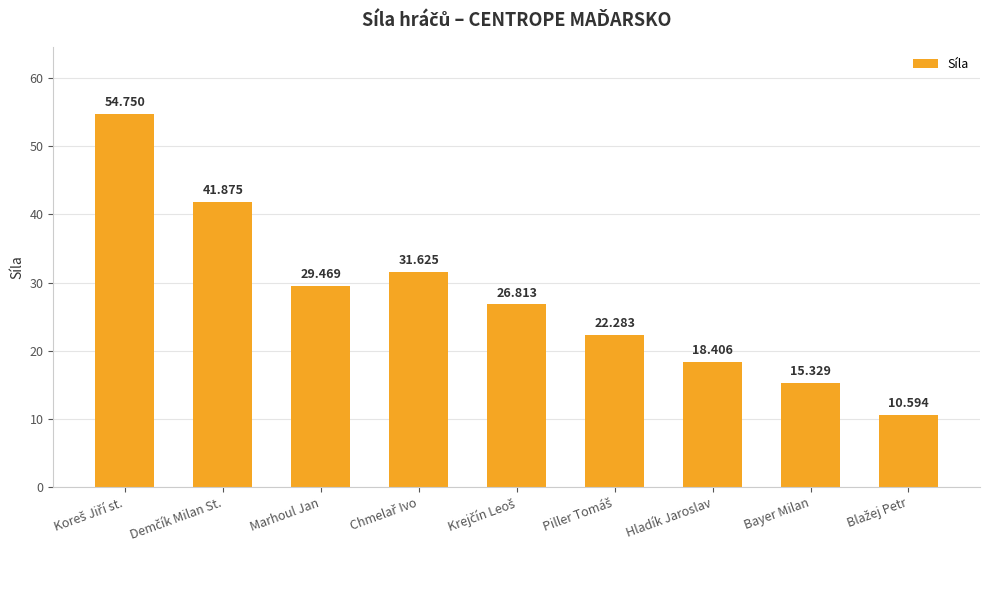

What is the label of the 3rd bar from the right?

Hladík Jaroslav